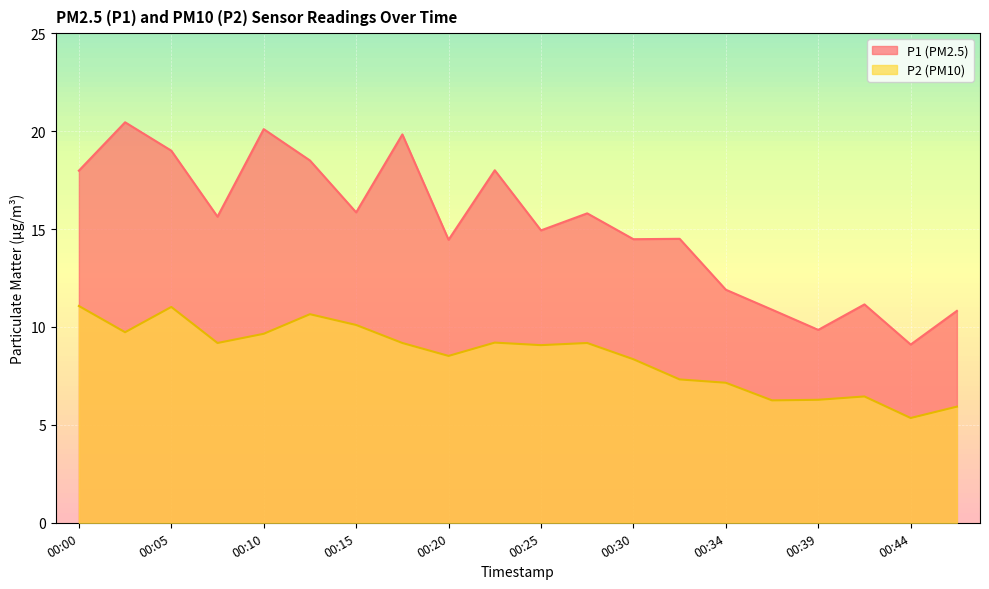

Reading right to left, what are all the values shown in this chart?

P1: 10.8	9.1	11.2	9.8	10.9	11.9	14.5	14.5	15.8	14.9	18.0	14.4	19.8	15.8	18.5	20.1	15.6	19.0	20.4	18.0
P2: 5.9	5.3	6.5	6.3	6.2	7.2	7.3	8.3	9.2	9.1	9.2	8.5	9.2	10.1	10.7	9.7	9.2	11.0	9.7	11.1